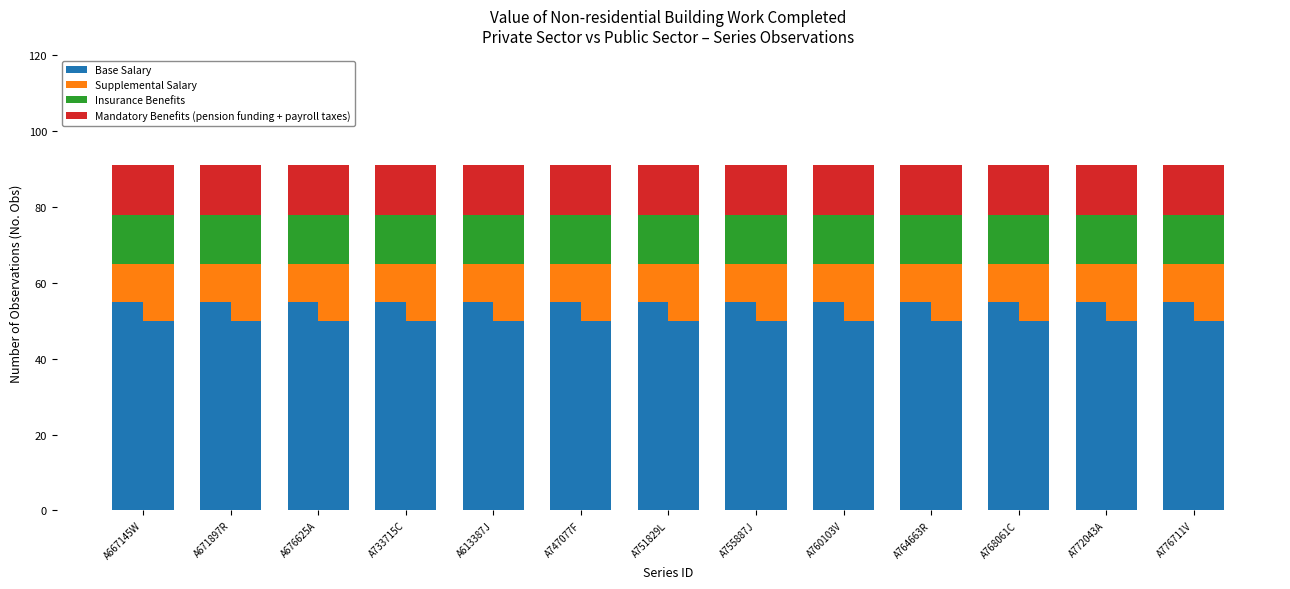

What position from the right is A667145W?

13